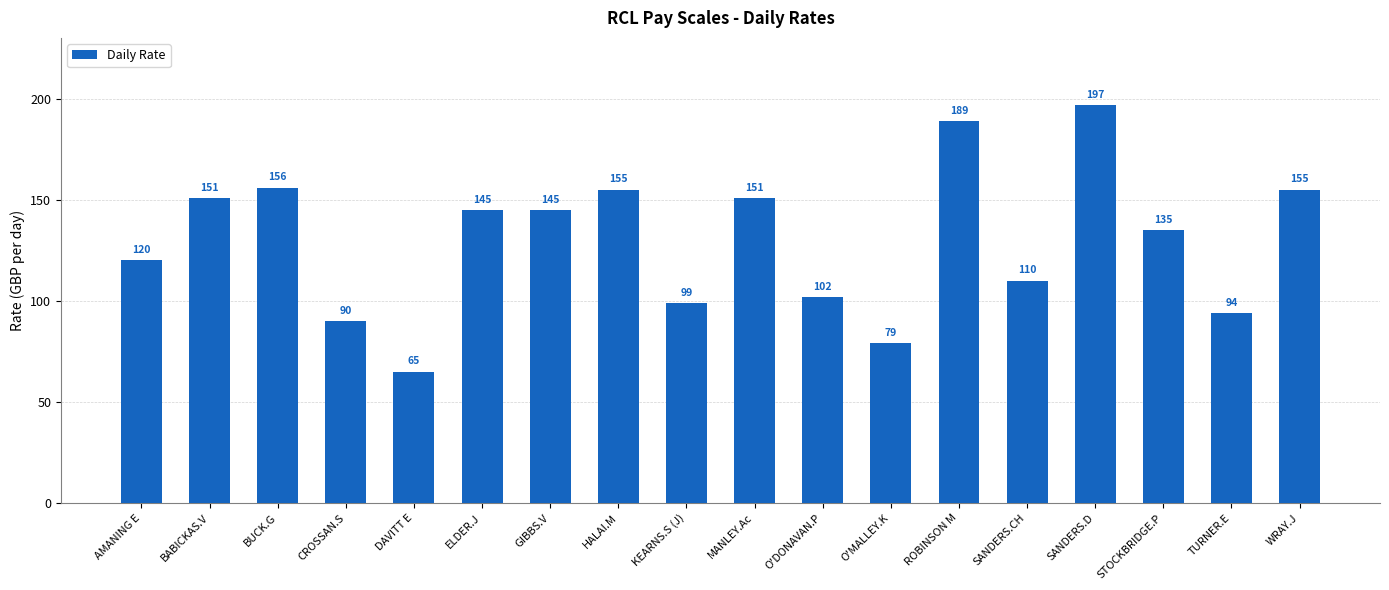

What is the change in value from AMANING E to STOCKBRIDGE.P?

+15